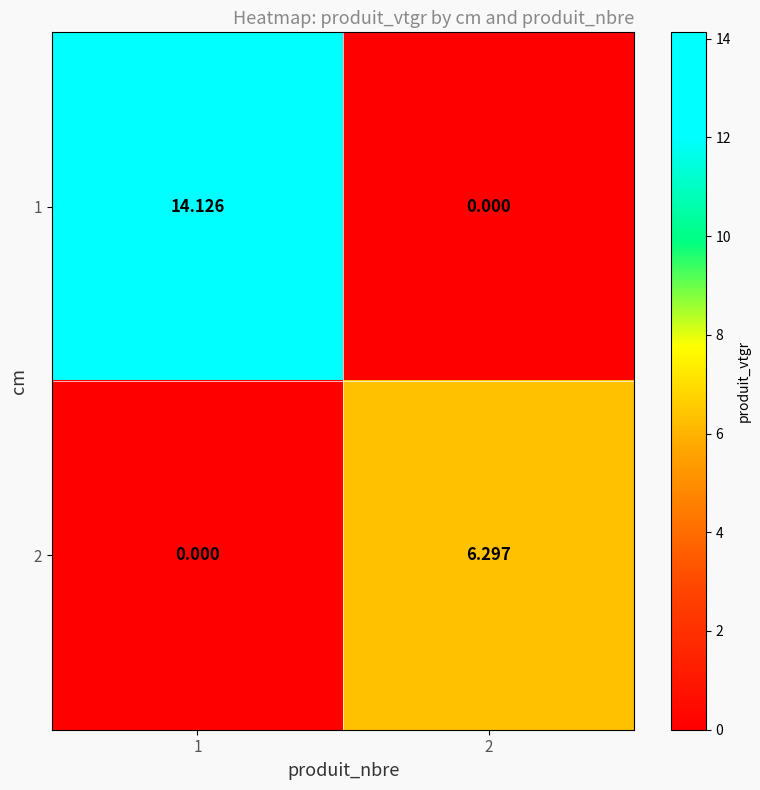

Rank the series at 1 from lowest to highest value.

2, 1